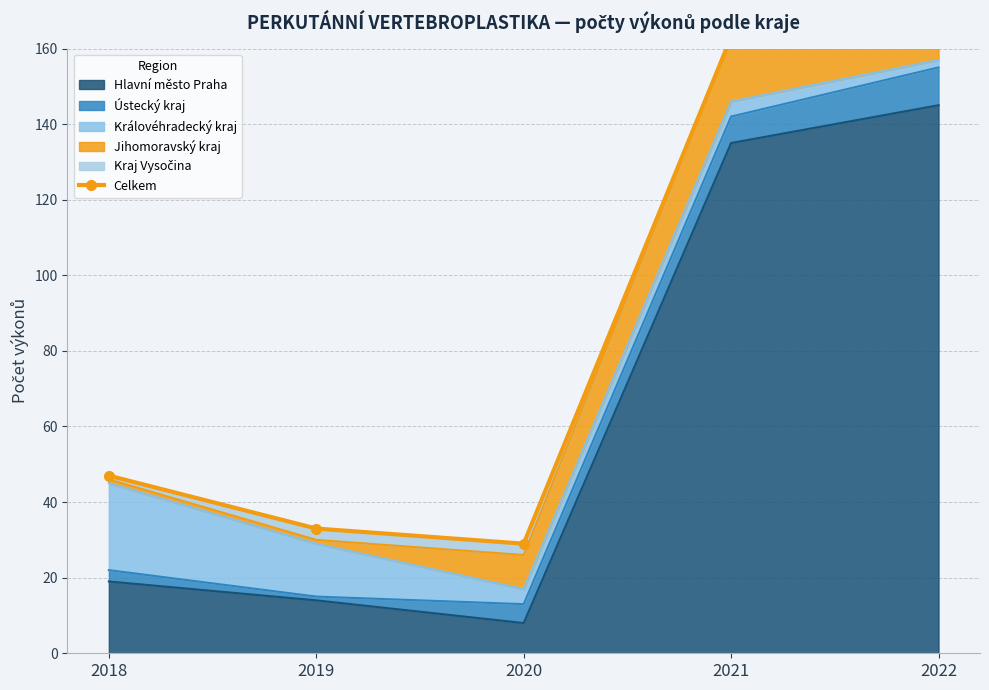

What is the change in value from 2019 to 2021?

+130